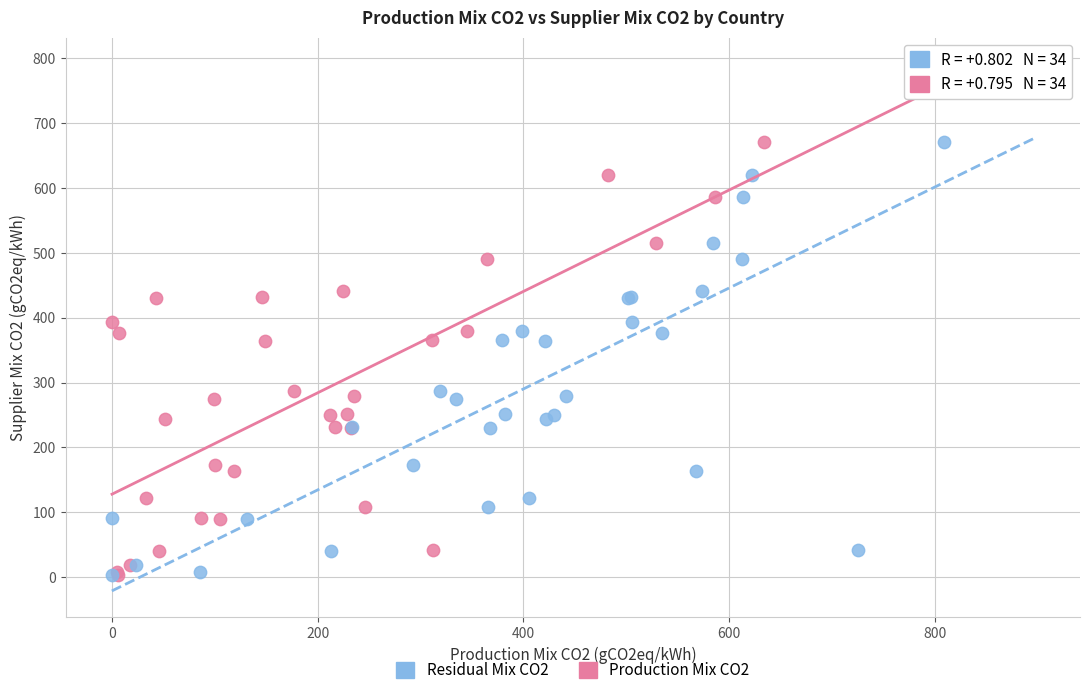

What are all the series names shown in the legend?

Residual Mix CO2, Production Mix CO2